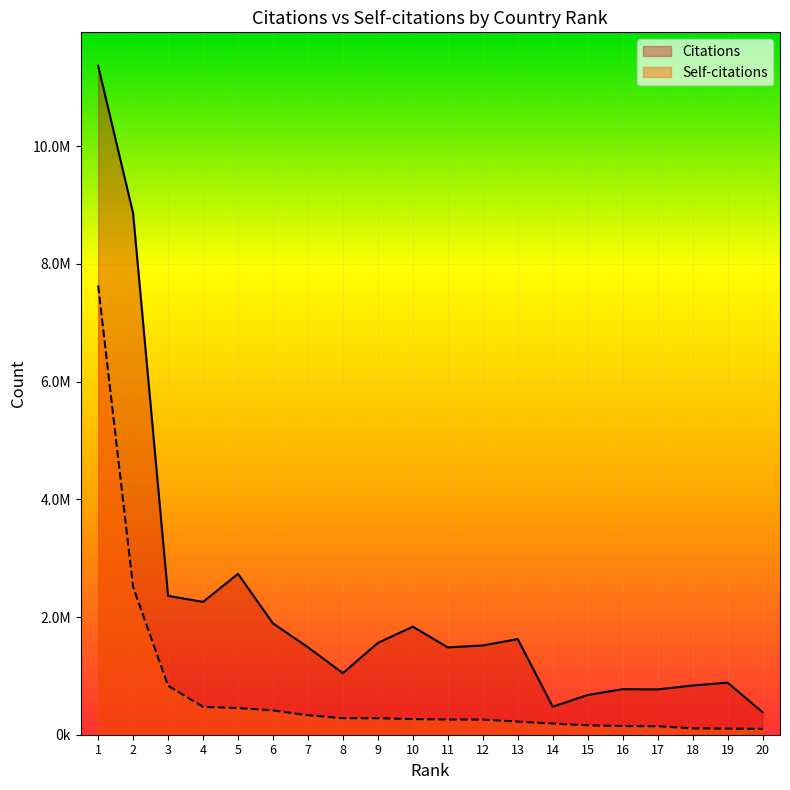

What is the difference between the second highest and second lowest values in the Citations series?

8382597